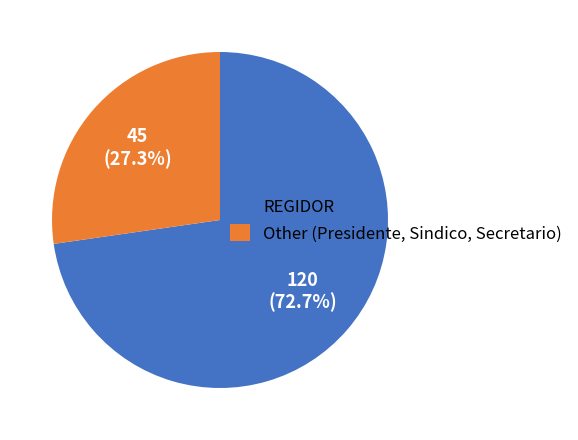

Which slice is the largest?

REGIDOR